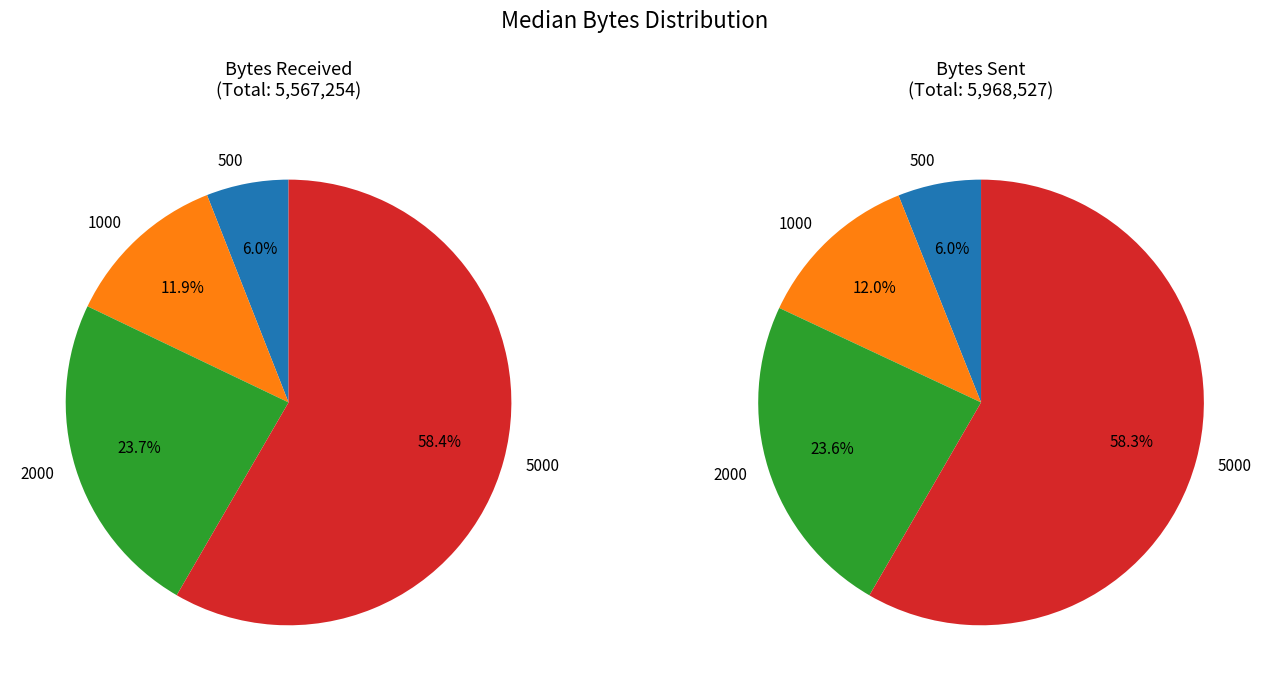

Count the number of slices in the pie.

4